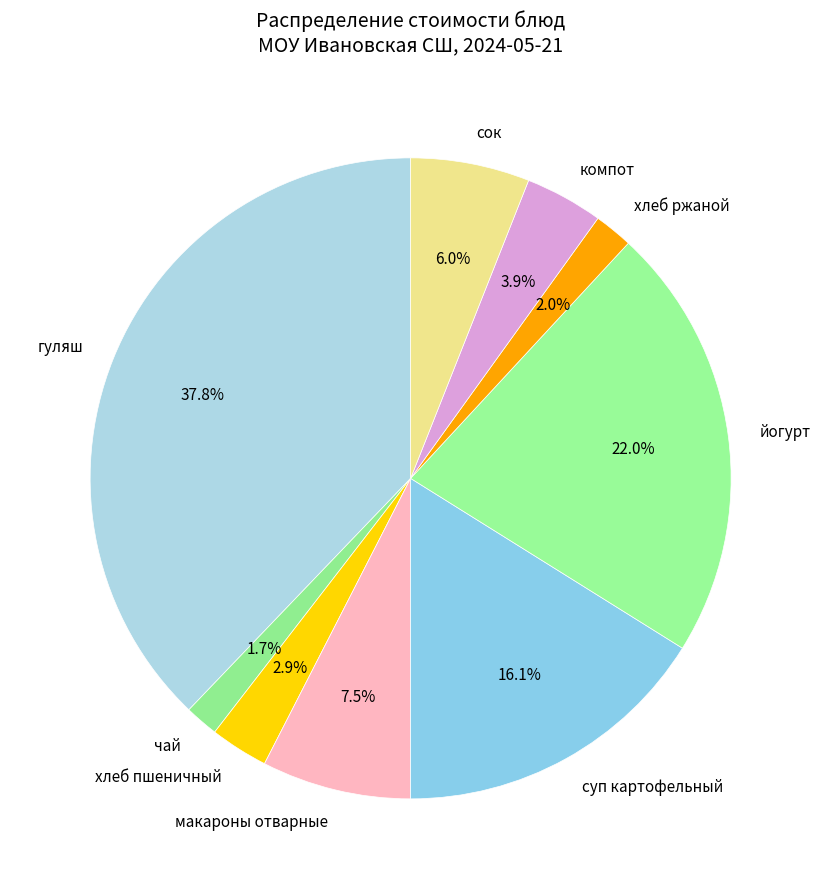

Which category has the biggest portion of the pie?

гуляш